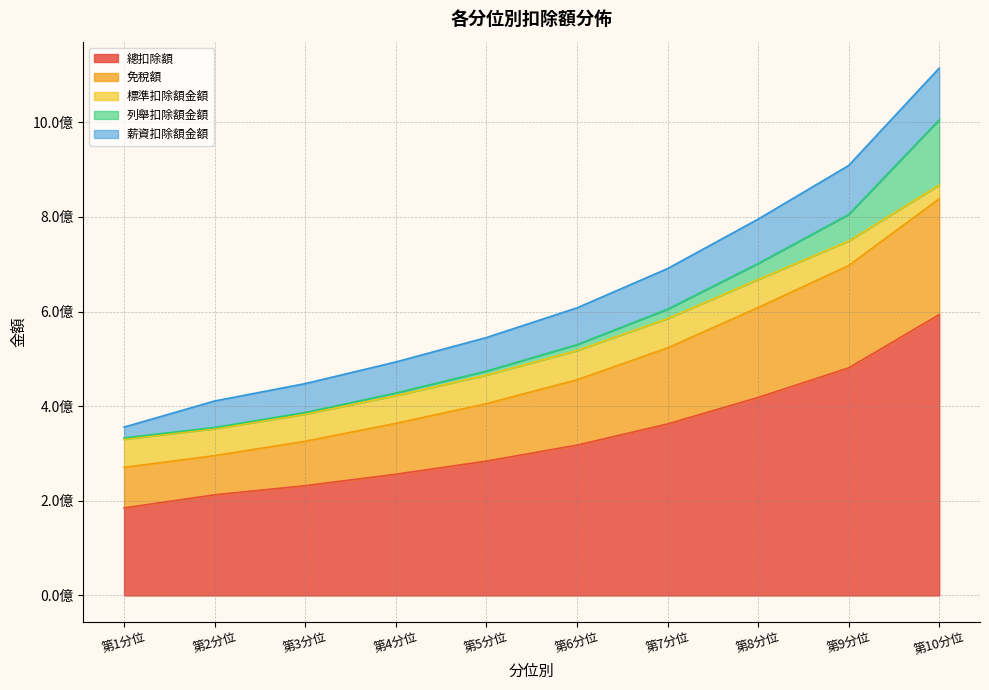

What is the difference between the maximum and minimum values in the 列舉扣除額金額 series?

135214161